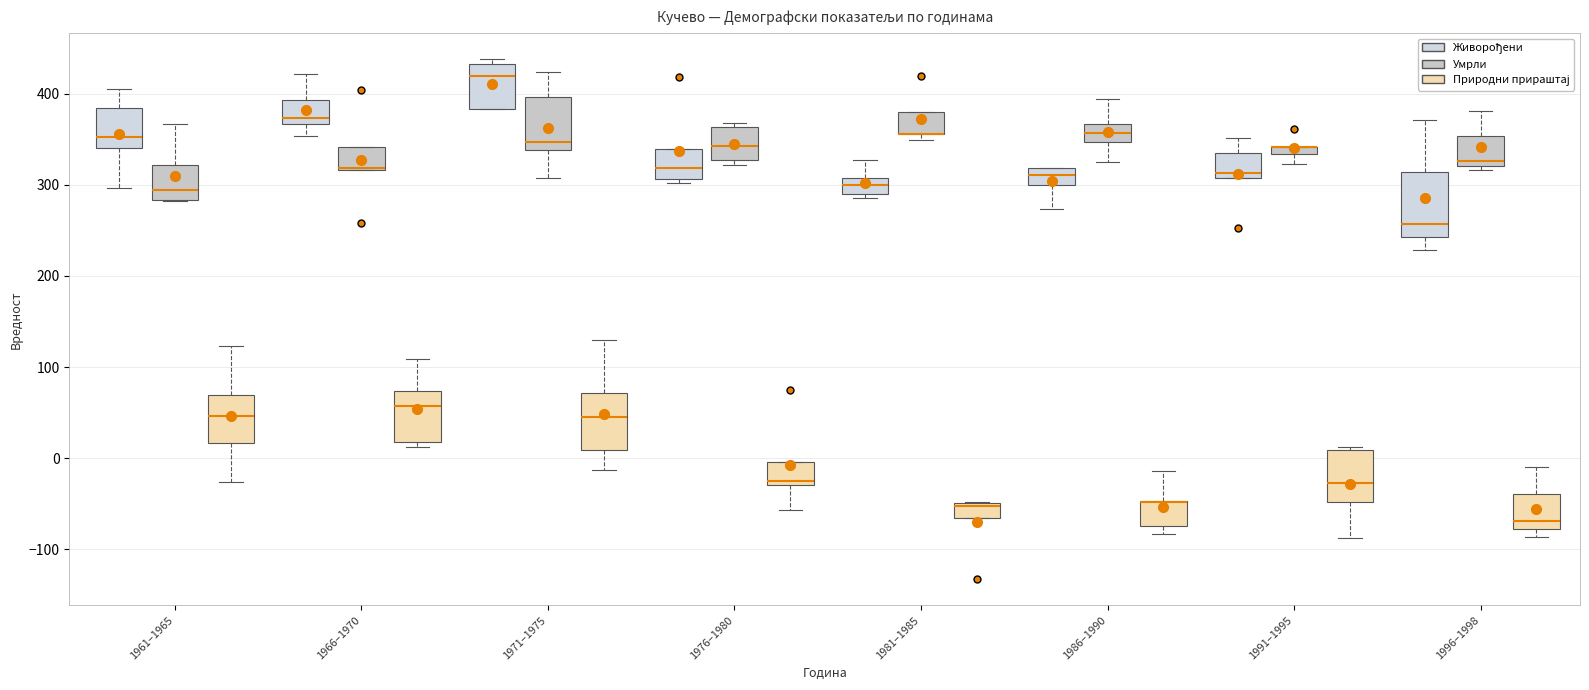

Where does the median line of the box for 1961–1965 (Природни прираштај) sit on the y-axis? The values are not printed on the chart, so give them approximately, as read against the axis.

50